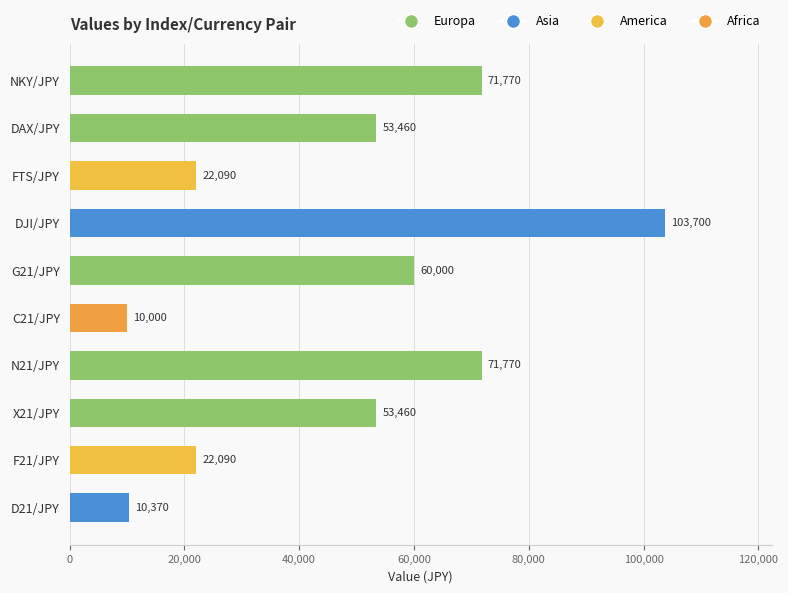

Reading bottom to top, transcribe all the data shown in this chart.

10370	22090	53460	71770	10000	60000	103700	22090	53460	71770